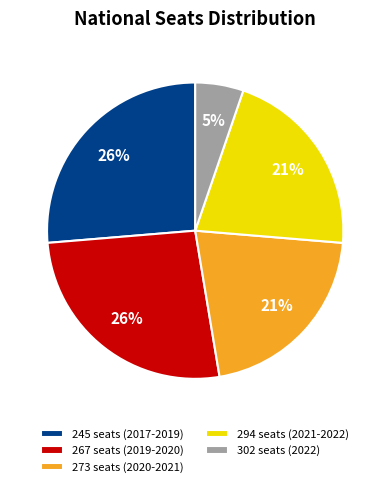

To the nearest percent, what is the difference between the largest and smallest slice percentages?

21%